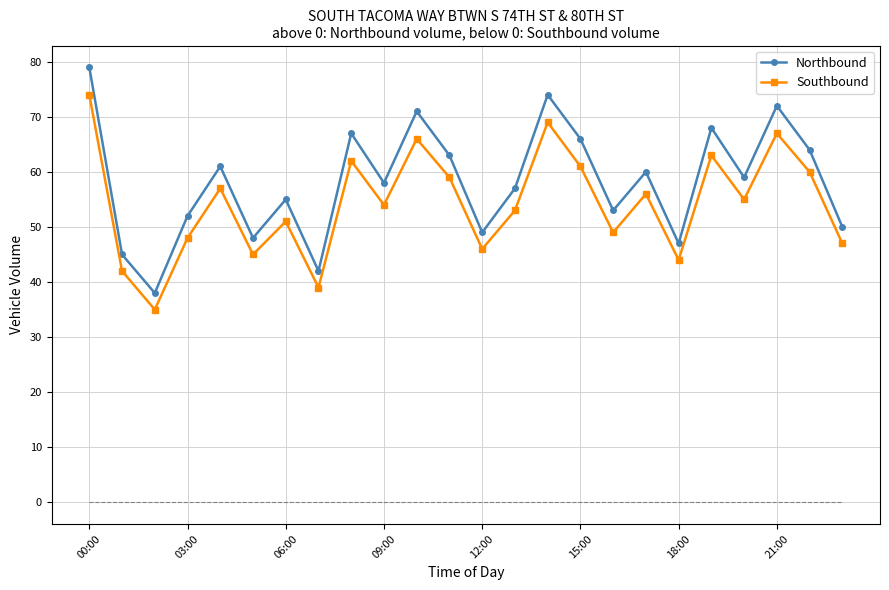

Which series has the largest range (max minus min)?

Northbound